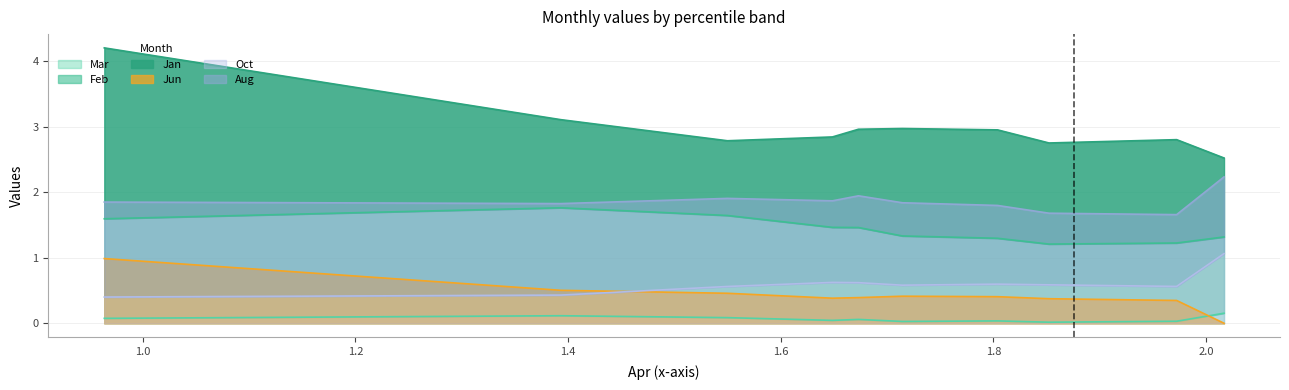

The value of Oct at pct25 is 0.9. True or false?

False